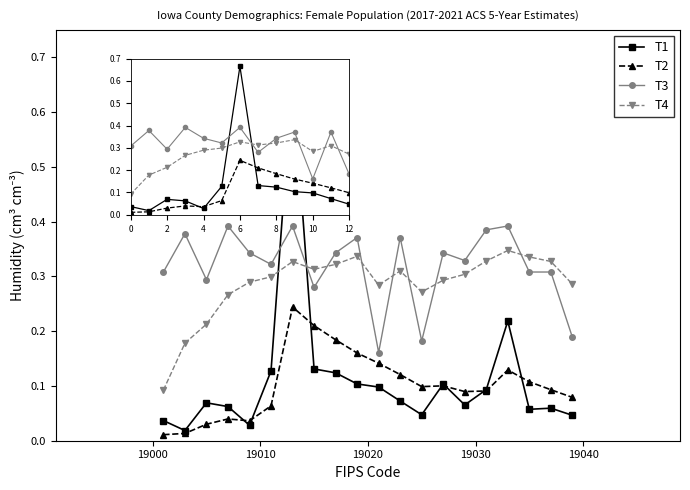

Which series has the widest spread of values?

T1